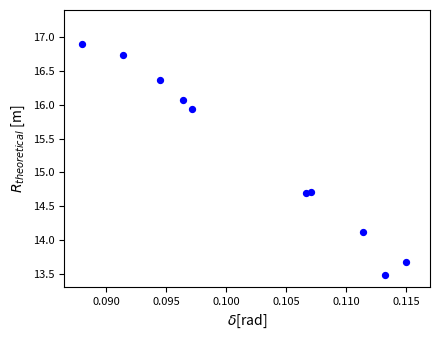

What is the range of Y values (max minus min)?

3.4